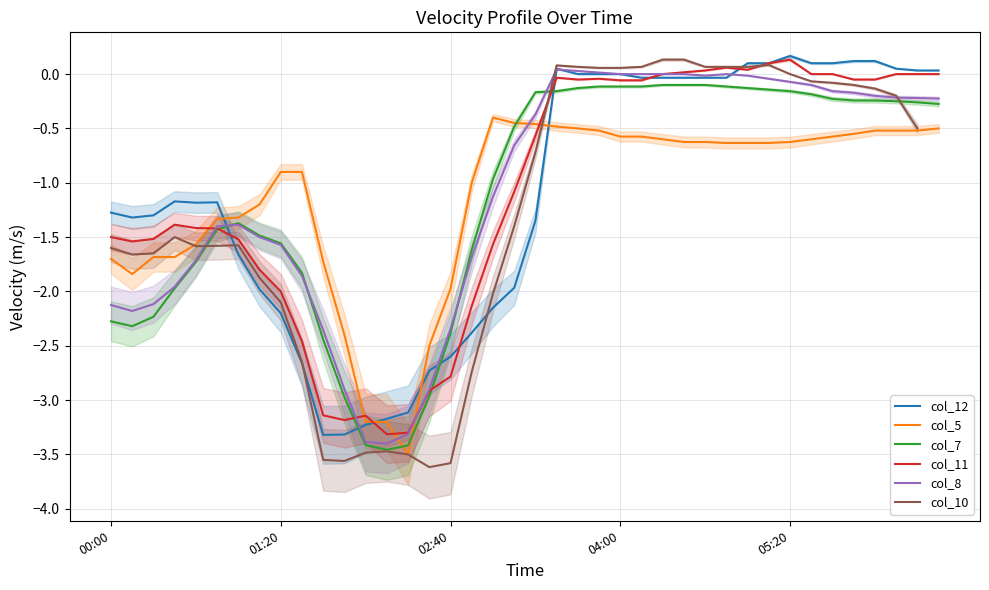

What is the lowest value of the col_5 series?

-3.5